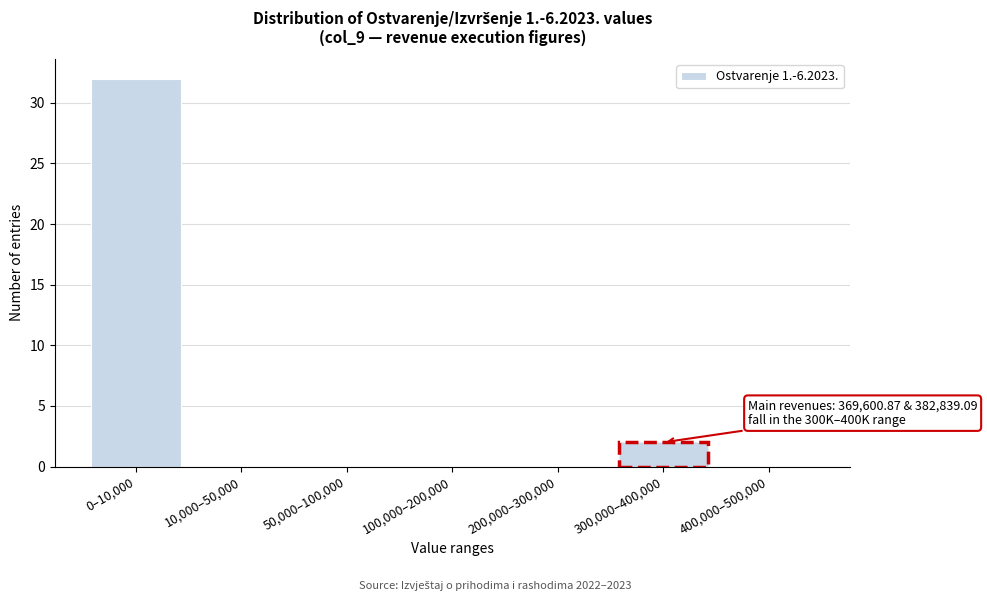

Reading left to right, list all the values displayed in this chart.

0–10,000=32	10,000–50,000=0	50,000–100,000=0	100,000–200,000=0	200,000–300,000=0	300,000–400,000=2	400,000–500,000=0